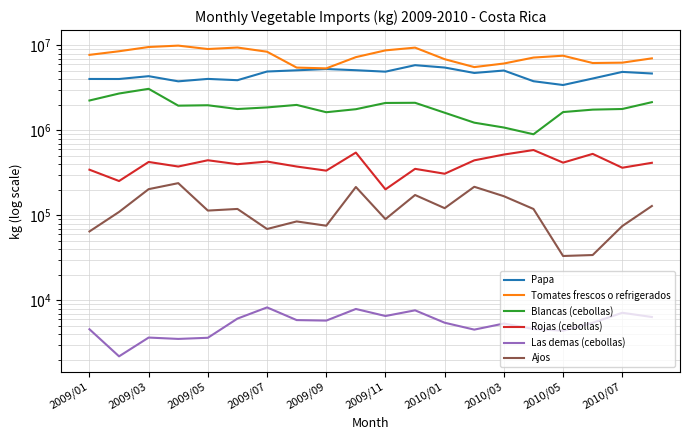

Which series changed the most between 2009/07 and 2010/01?

Tomates frescos o refrigerados